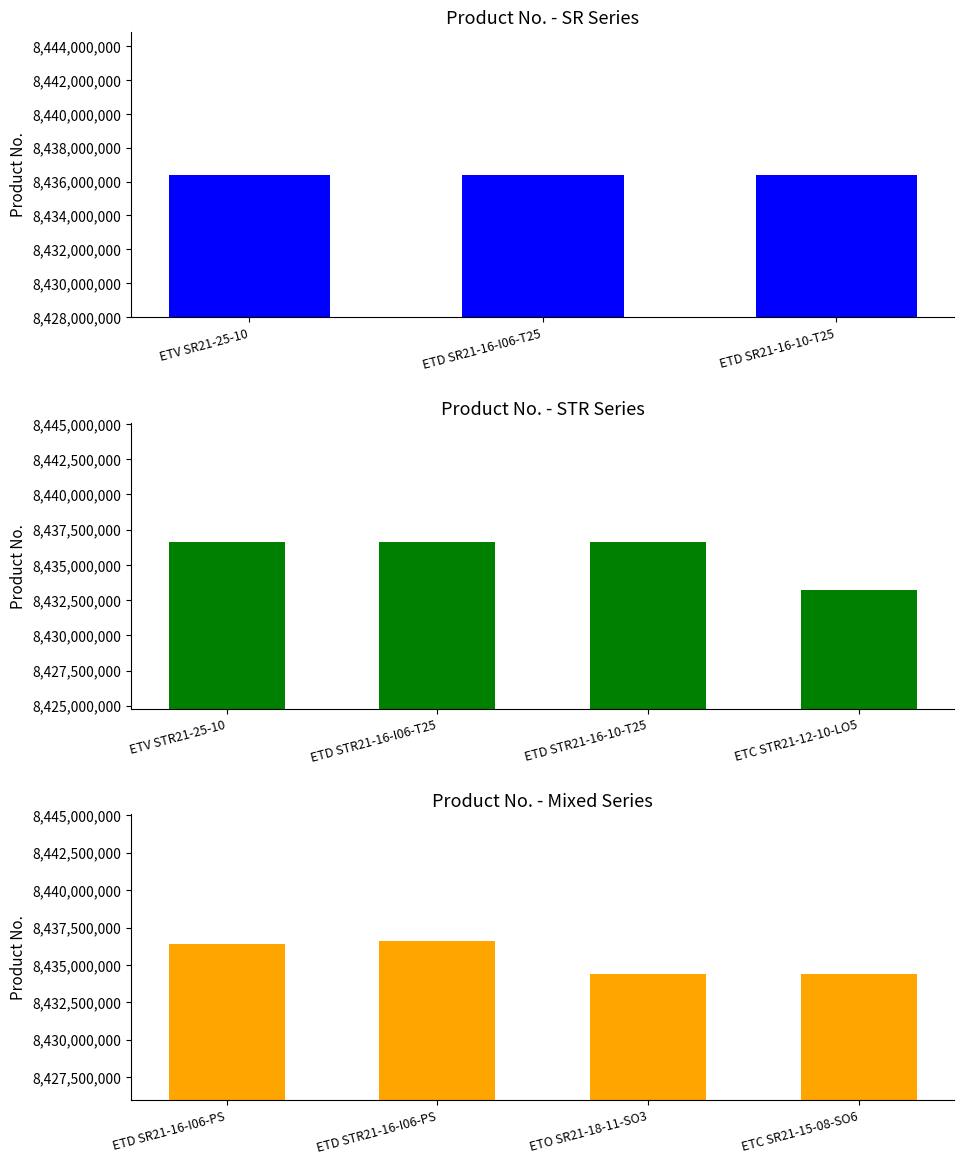

True or false: the data shows 4324745235 at ETO SR21-18-11-SO3.

False